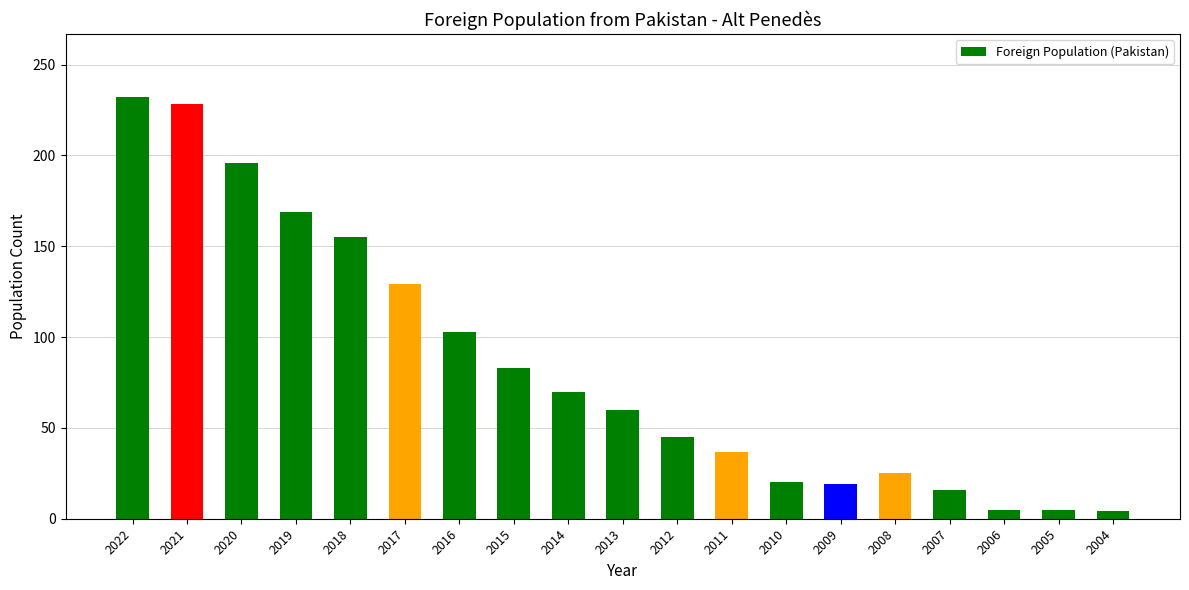

What is the change in value from 2021 to 2016?

-125